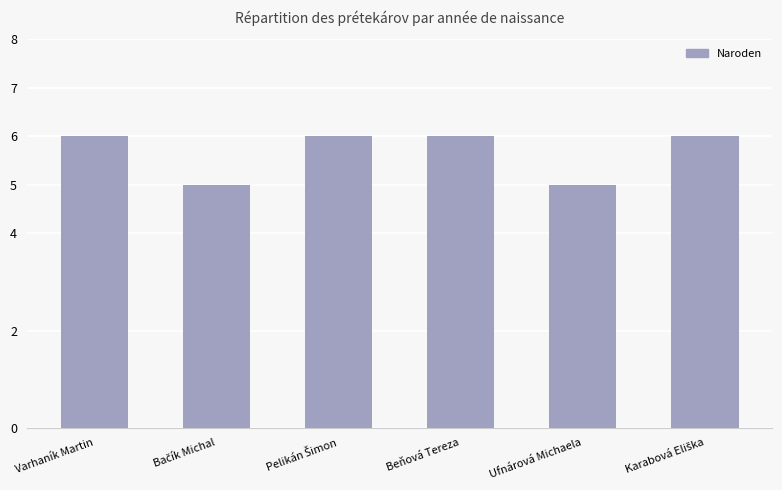

What is the maximum value shown in the chart?

6